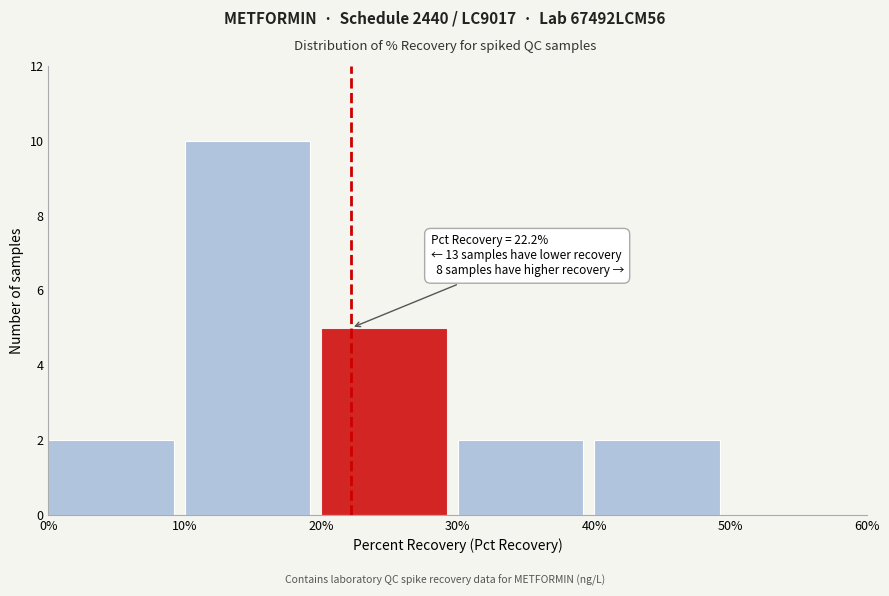

Which range on the x-axis has the tallest bar?

10% to 20%